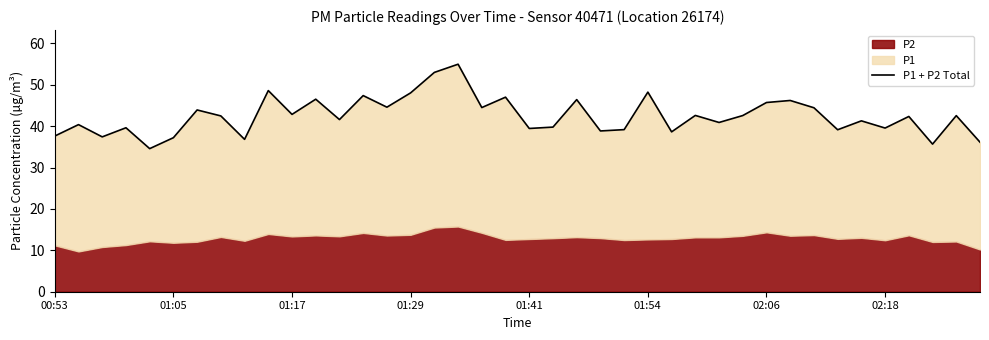

What is the maximum value shown in the chart?

55.0